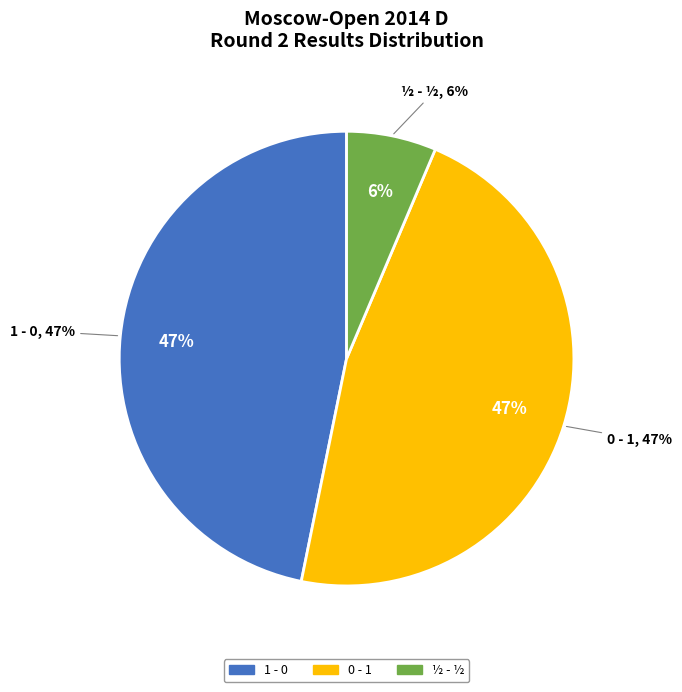

How many segments does this pie chart have?

3